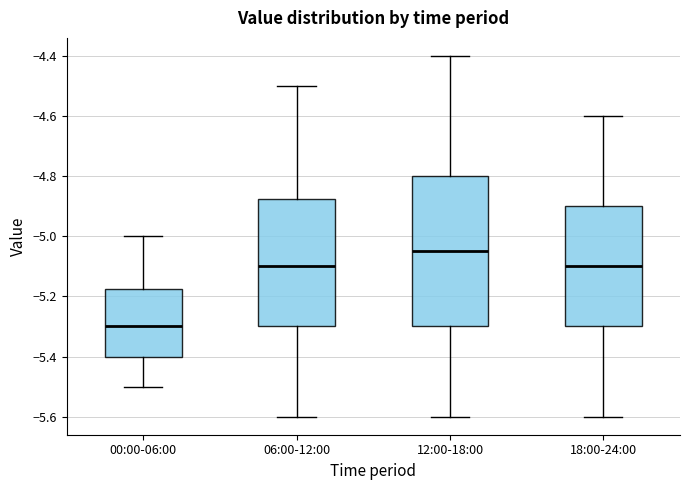

Comparing the boxes themselves (not the whiskers), which one is the tallest?

12:00-18:00